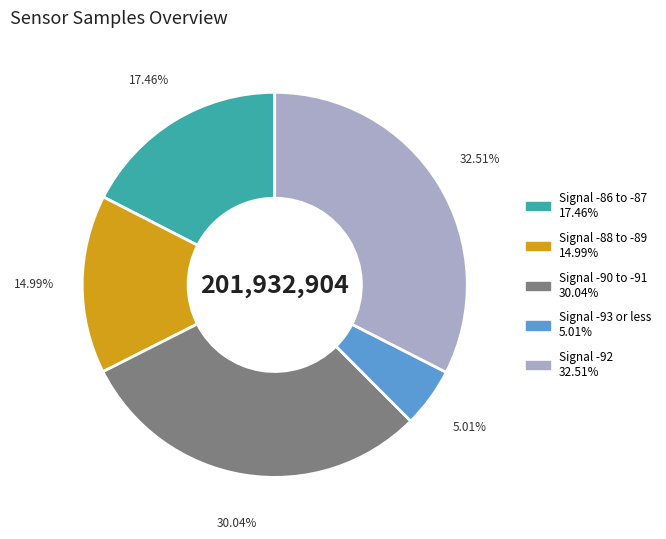

Does any single category account for the majority?

No